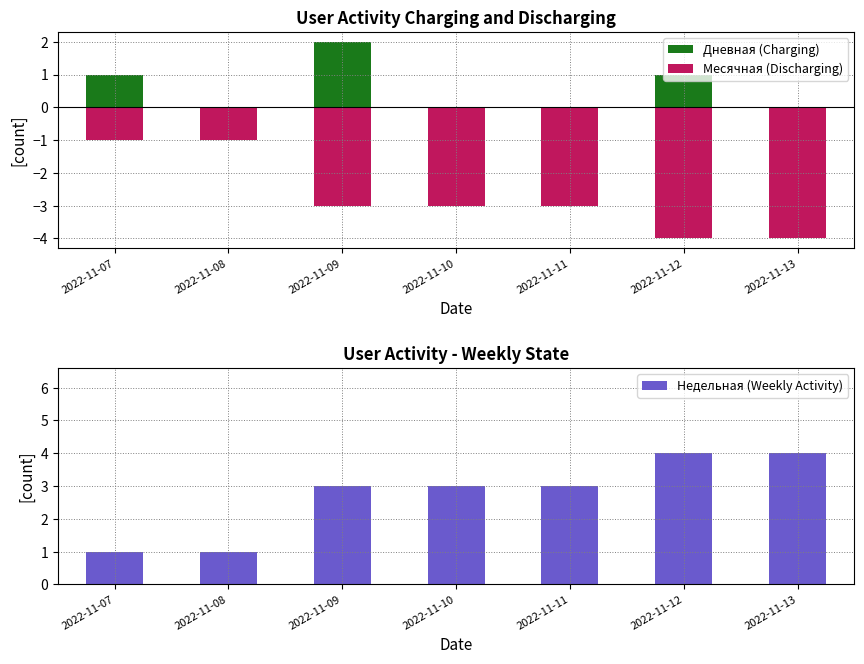

Between 2022-11-07 and 2022-11-09, which series saw the biggest shift?

Месячная (Discharging)